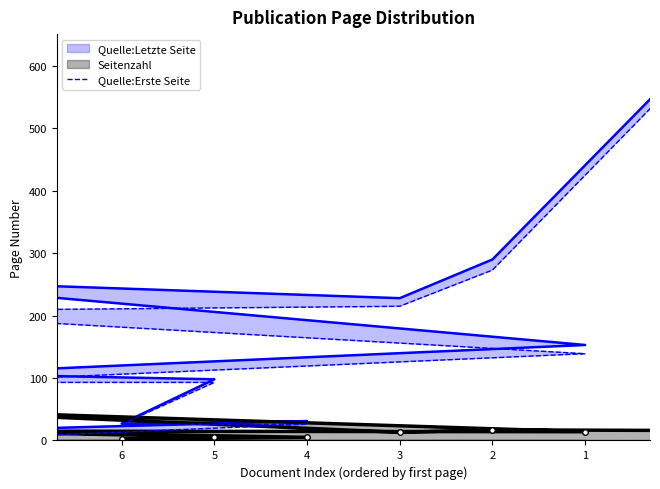

What is the minimum value shown in the chart?

7